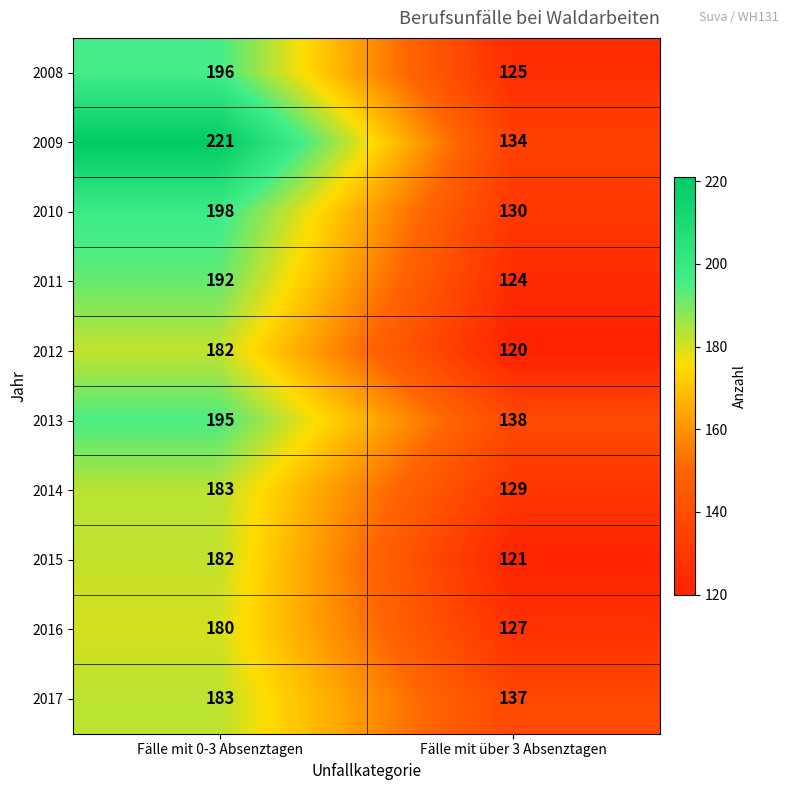

What is the total value across all series at Fälle mit über 3 Absenztagen?

1285